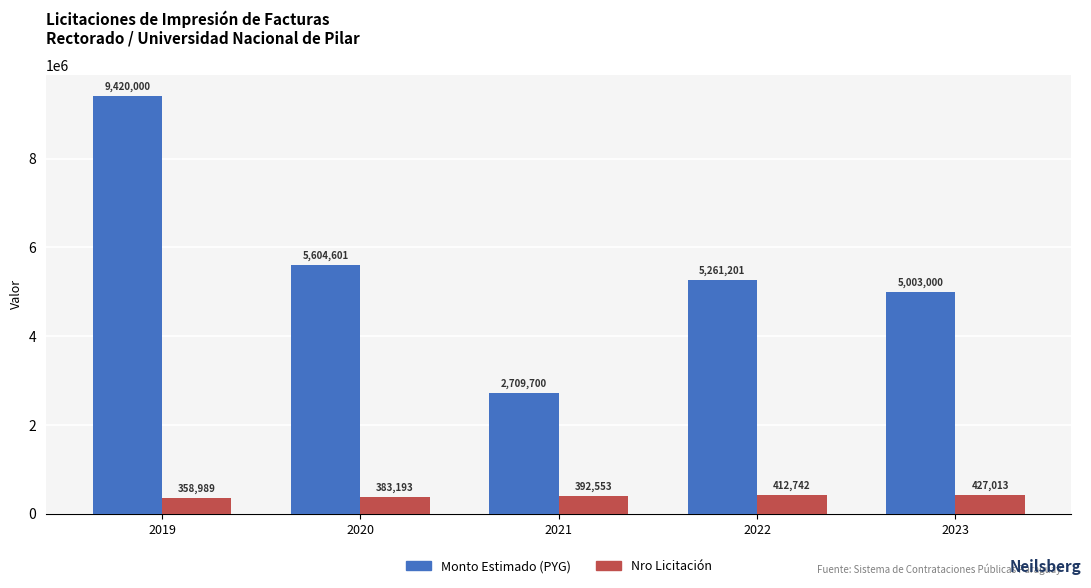

What is the difference between the second highest and second lowest values in the Nro Licitación series?

29549